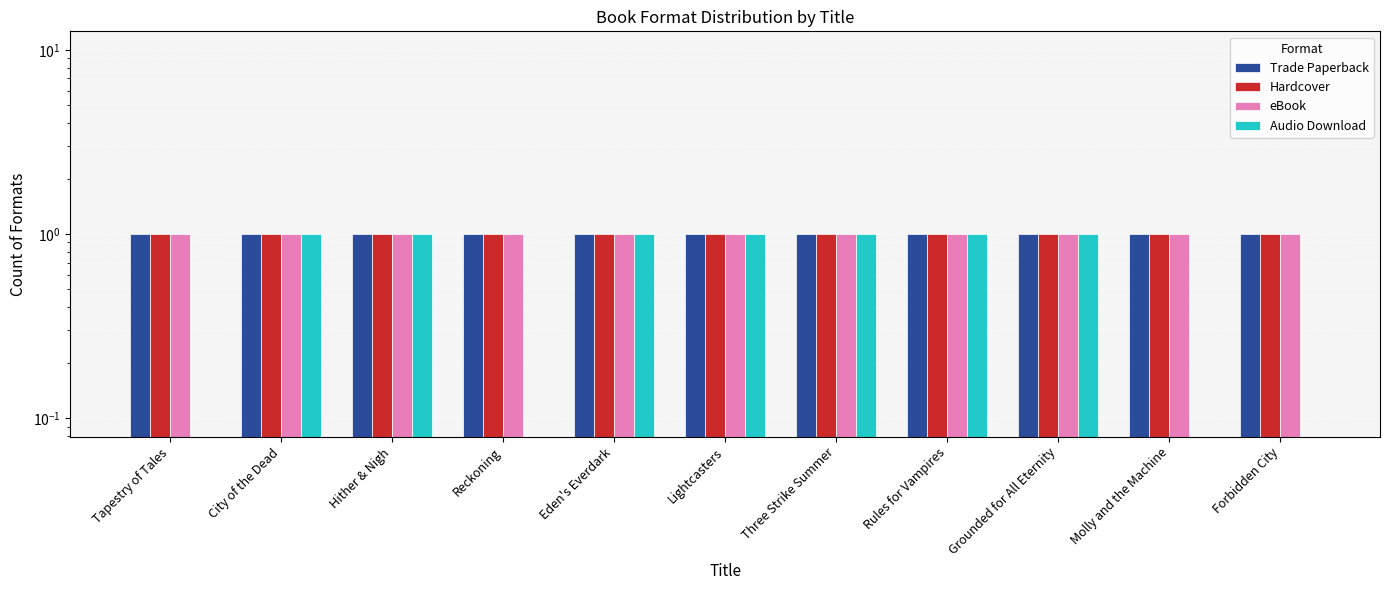

What value does the Hardcover series have at Eden's Everdark?

1